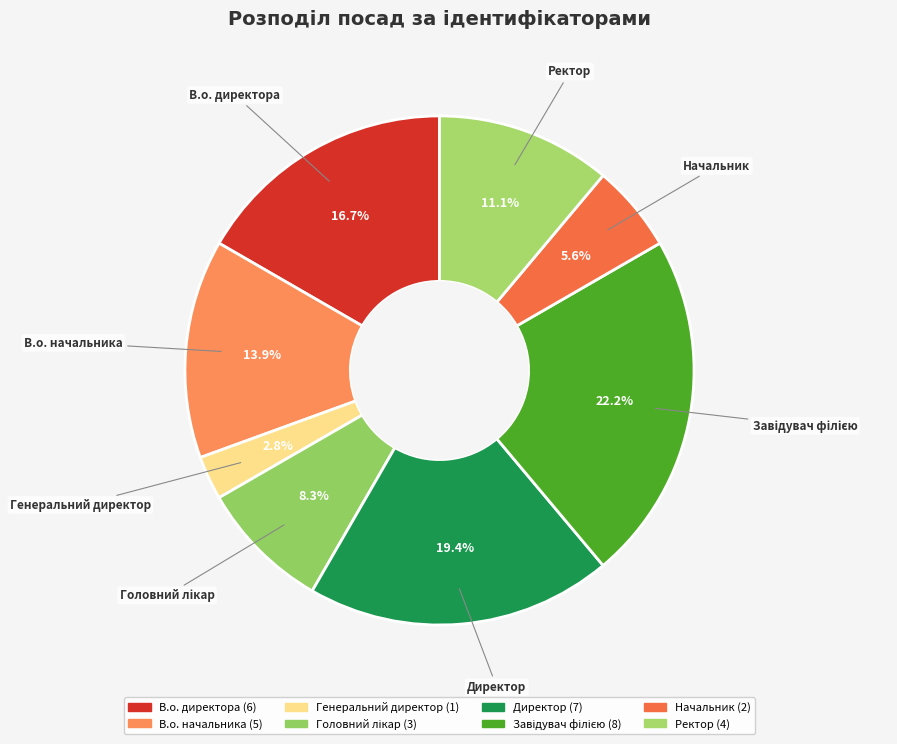

Is it true that Генеральний директор is 9% of the pie?

False